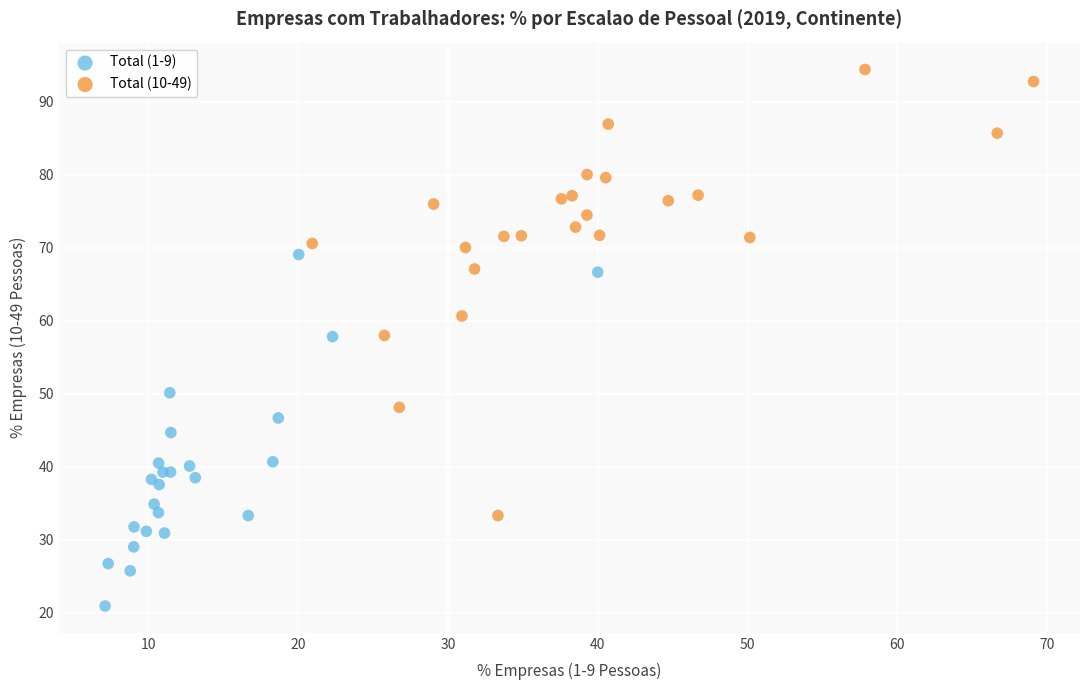

What are all the series names shown in the legend?

Total (1-9), Total (10-49)